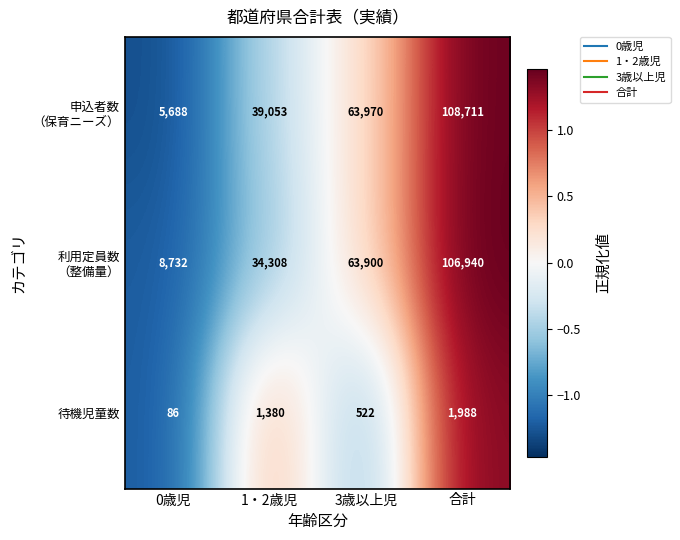

Is it true that 待機児童数 equals 1988 at 合計?

True